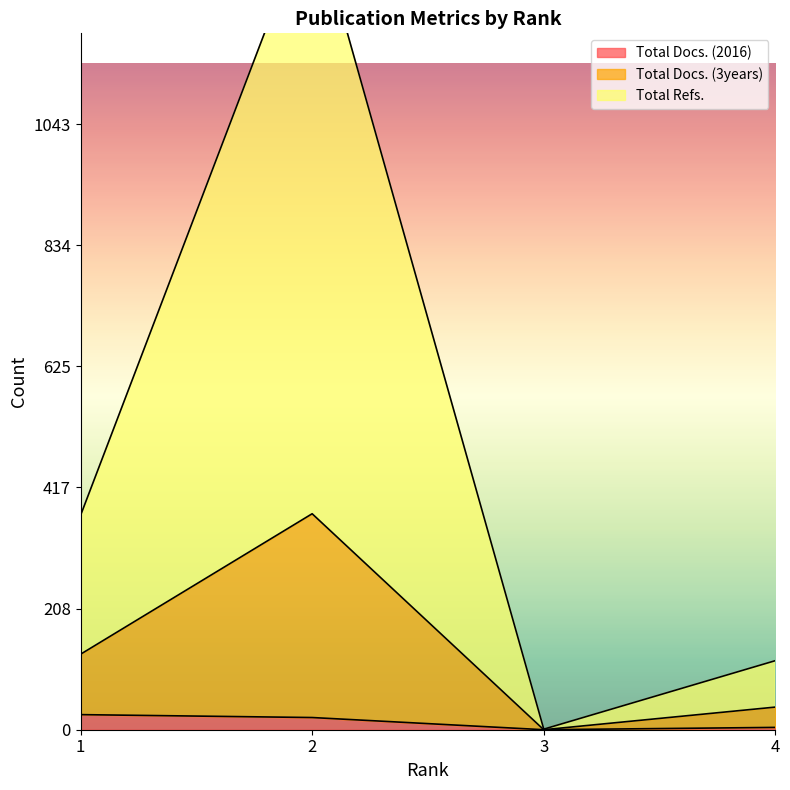

True or false: Total Docs. (3years) and Total Refs. intersect in this chart.

False